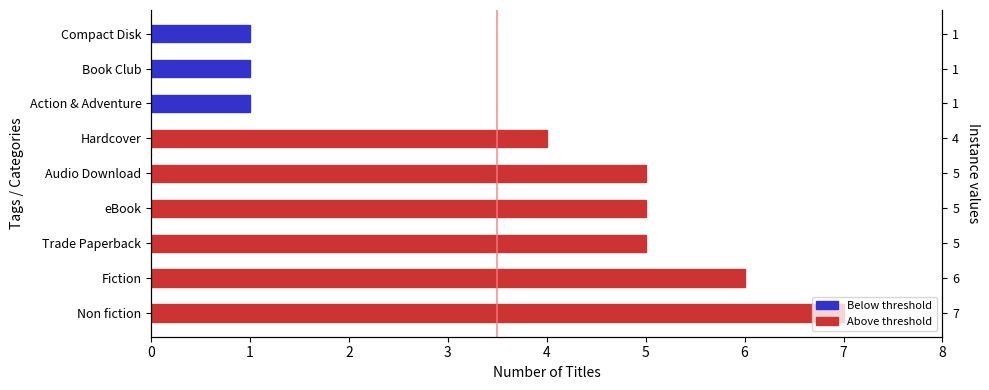

What is the difference between the maximum and second lowest values?

6